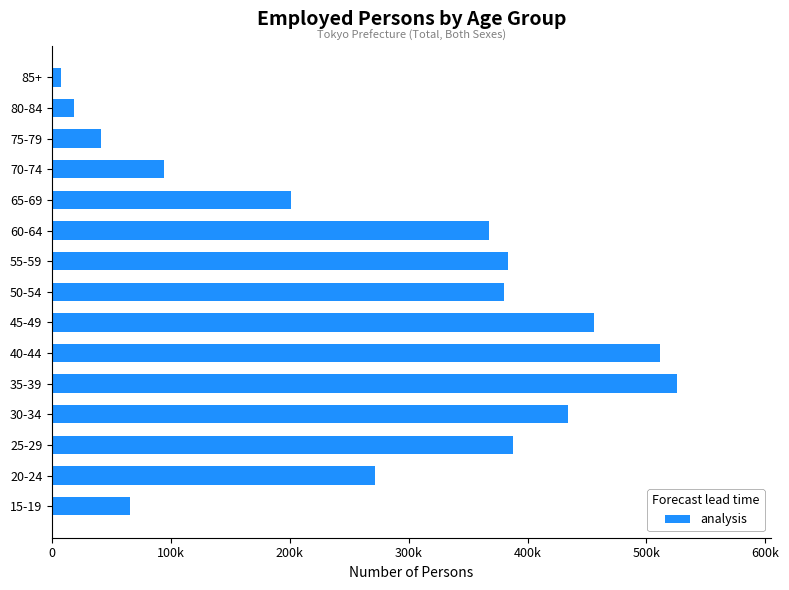

At which category does the chart reach its minimum across all series?

85+